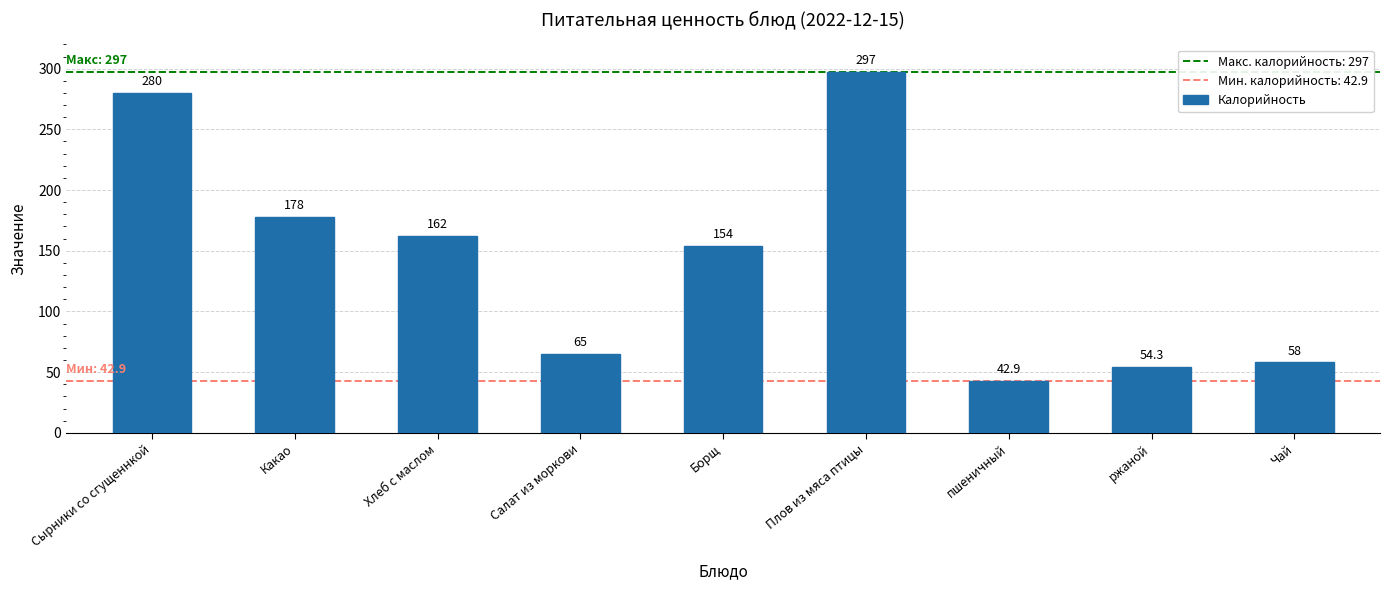

What is the minimum value shown in the chart?

42.9